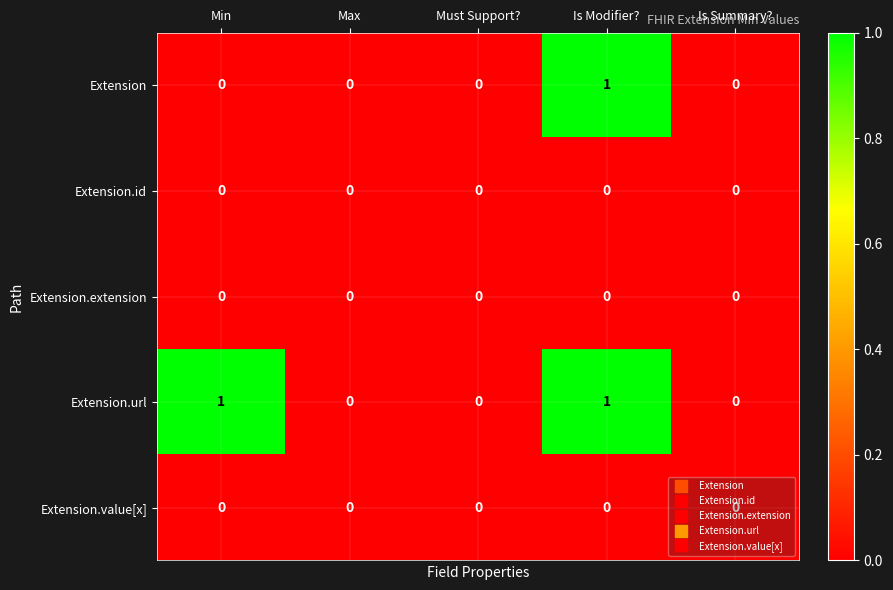

How many Extension values are between 0 and 1?

5